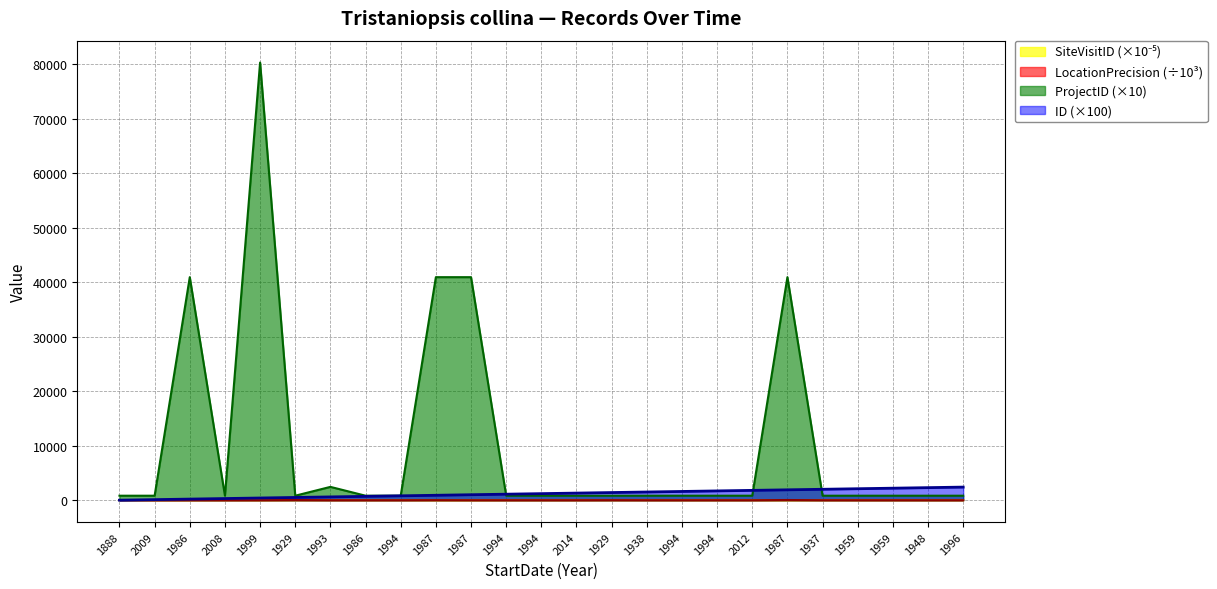

What is the maximum value shown in the chart?

80280.0